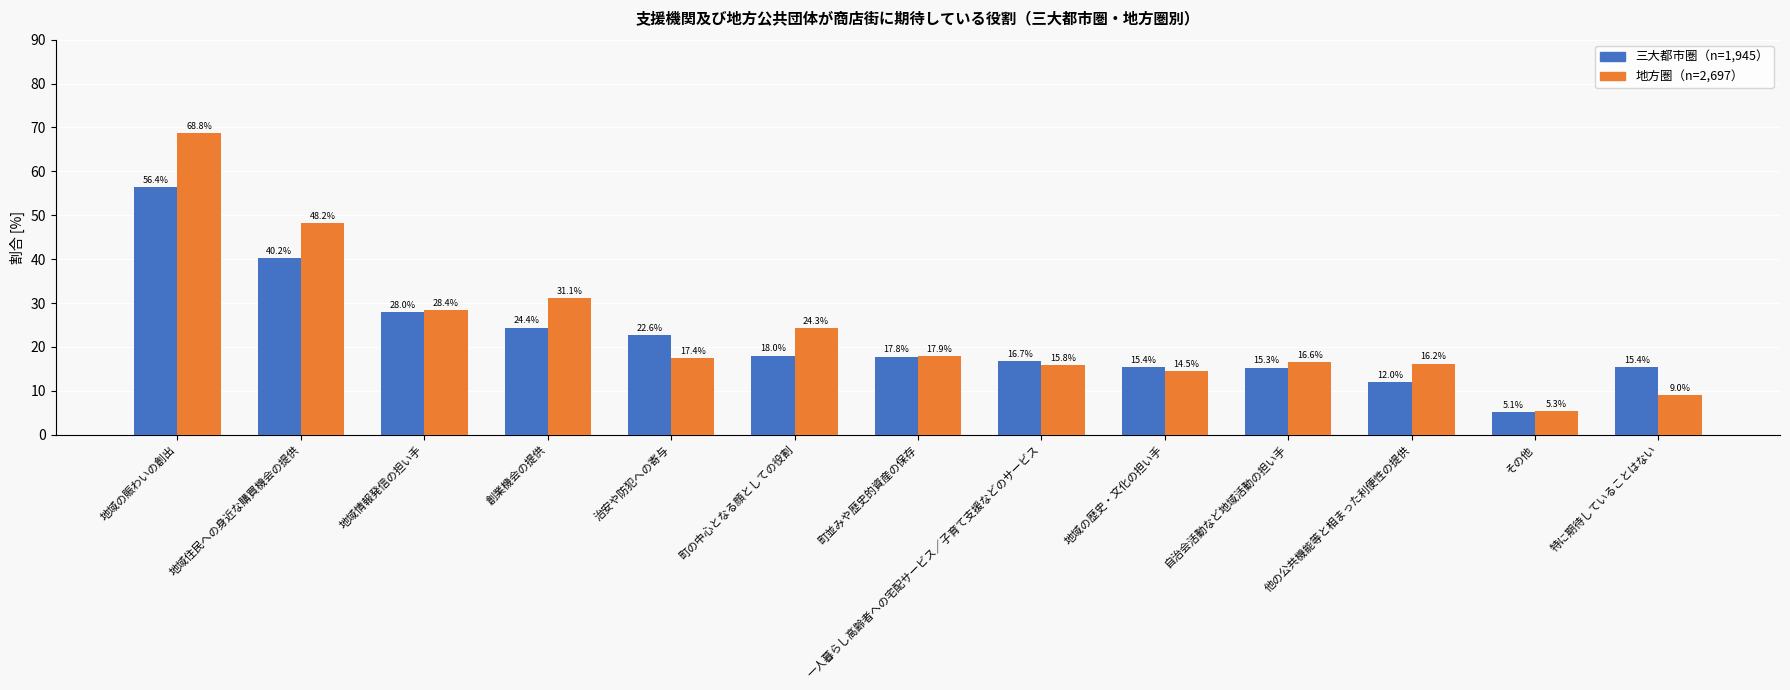

True or false: 地方圏（n=2,697） has a value of 121.2 at 地域の賑わいの創出.

False